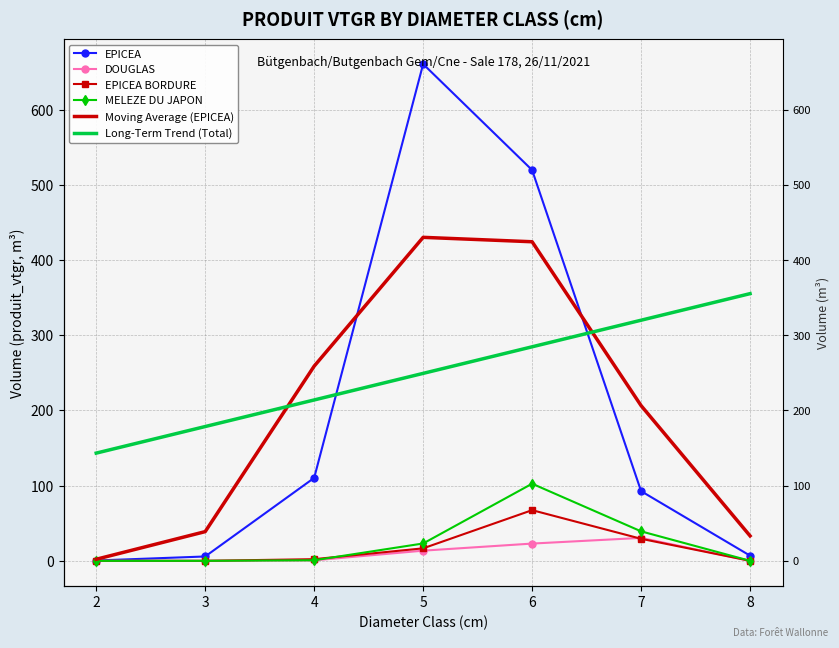

Reading left to right, what are all the values shown in this chart?

EPICEA: 2=0.4	3=5.8	4=110.3	5=660.9	6=519.8	7=92.7	8=6.9
DOUGLAS: 2=0.0	3=0.0	4=0.7	5=13.5	6=22.9	7=30.5	8=0.0
EPICEA BORDURE: 2=0.0	3=0.0	4=2.2	5=16.6	6=67.4	7=29.3	8=0.0
MELEZE DU JAPON: 2=0.0	3=0.0	4=0.7	5=23.1	6=102.6	7=39.2	8=0.0
Moving Average (EPICEA): 2=2.1	3=38.8	4=259.0	5=430.3	6=424.5	7=206.5	8=33.2
Long-Term Trend (Total): 2=143.3	3=178.6	4=214.0	5=249.4	6=284.7	7=320.1	8=355.4